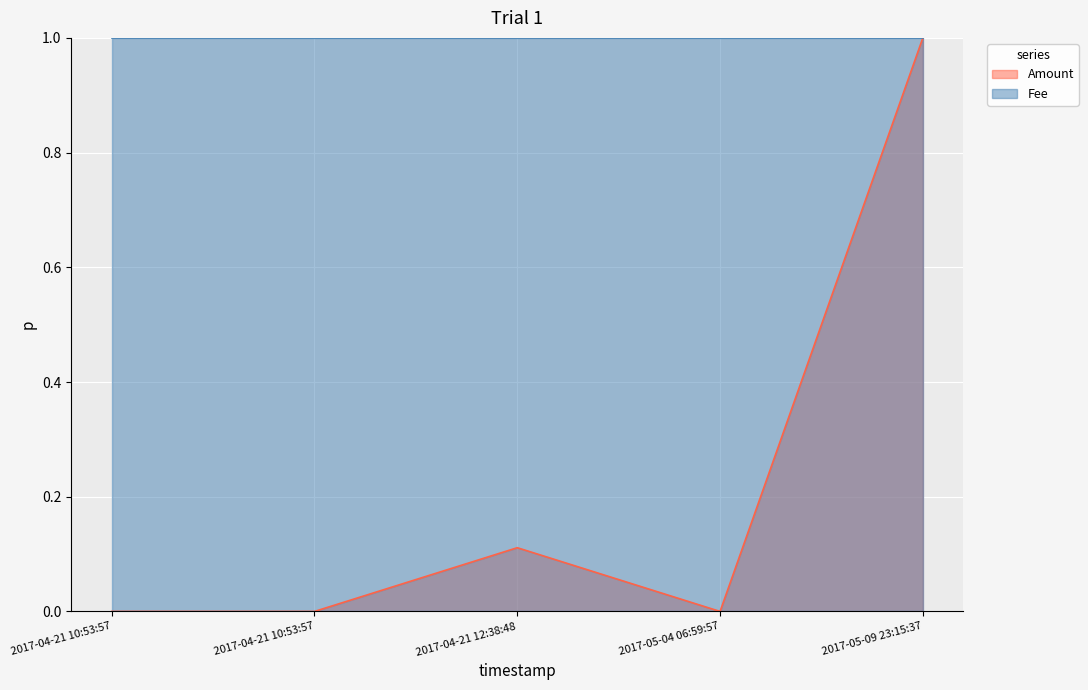

Reading left to right, what are all the values shown in this chart?

2017-04-21 10:53:57=0.0	2017-04-21 10:53:57=0.0	2017-04-21 12:38:48=0.1	2017-05-04 06:59:57=0.0	2017-05-09 23:15:37=1.0